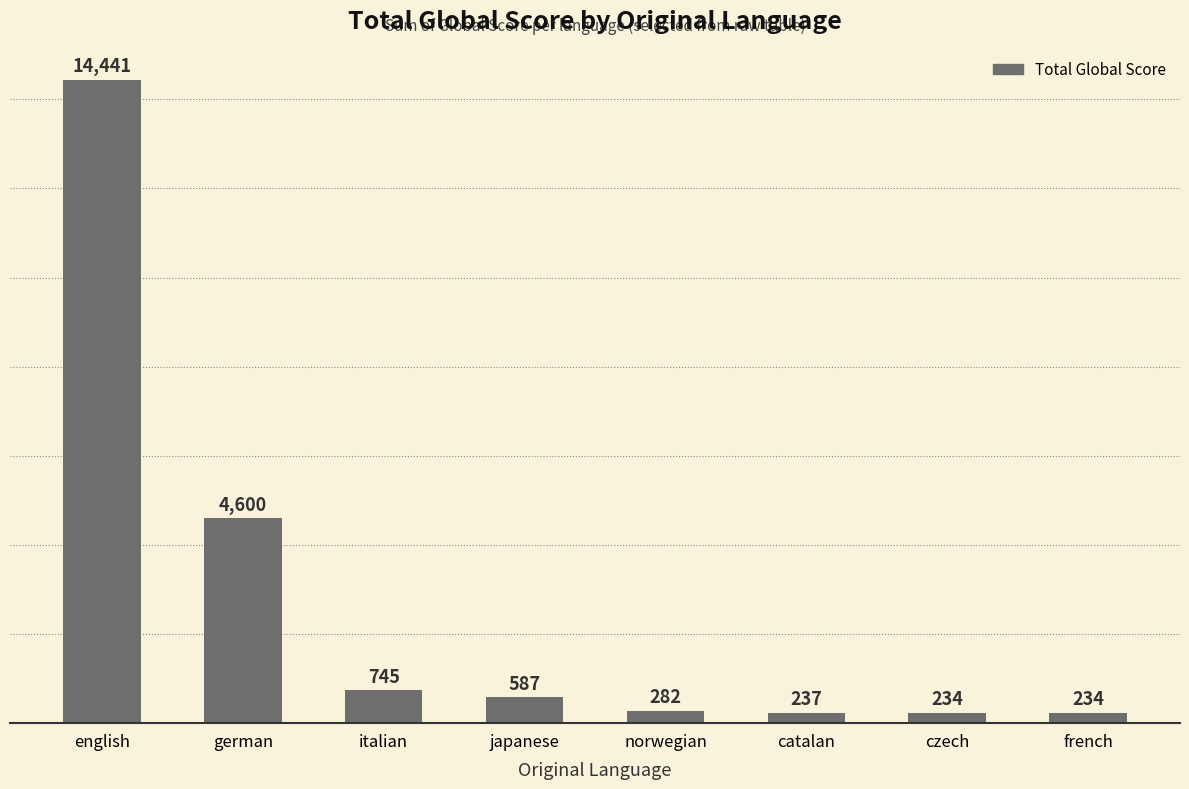

What position from the left is catalan?

6